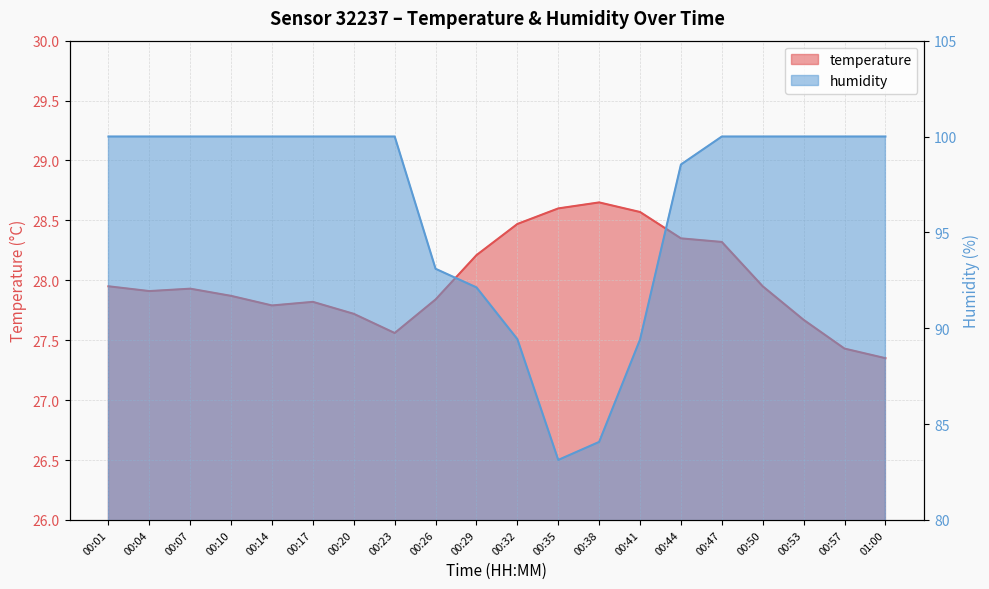

What is the label of the 9th point from the right?

00:35